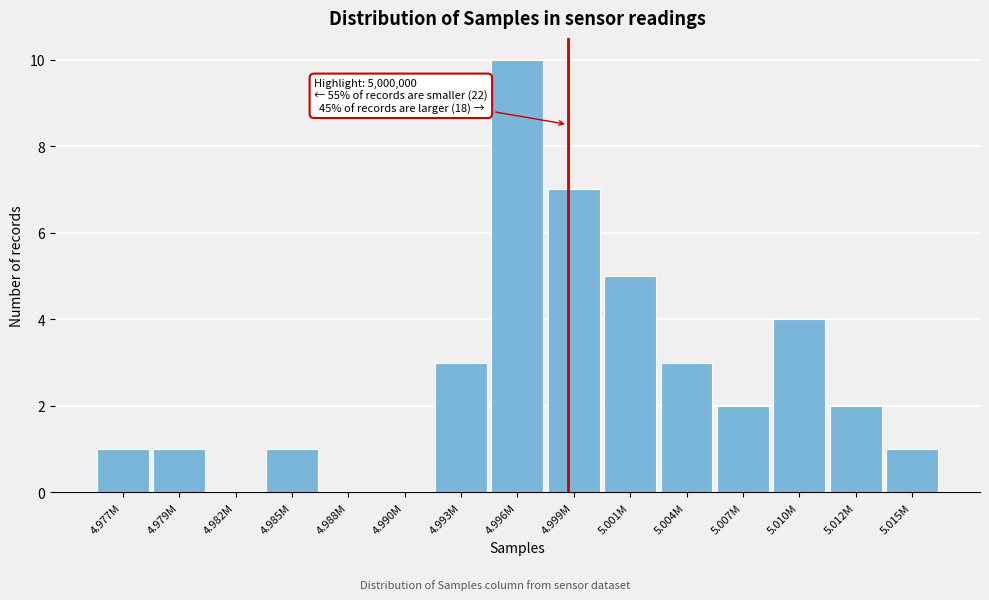

Reading right to left, transcribe all the data shown in this chart.

5.015M=1	5.012M=2	5.010M=4	5.007M=2	5.004M=3	5.001M=5	4.999M=7	4.996M=10	4.993M=3	4.990M=0	4.988M=0	4.985M=1	4.982M=0	4.979M=1	4.977M=1